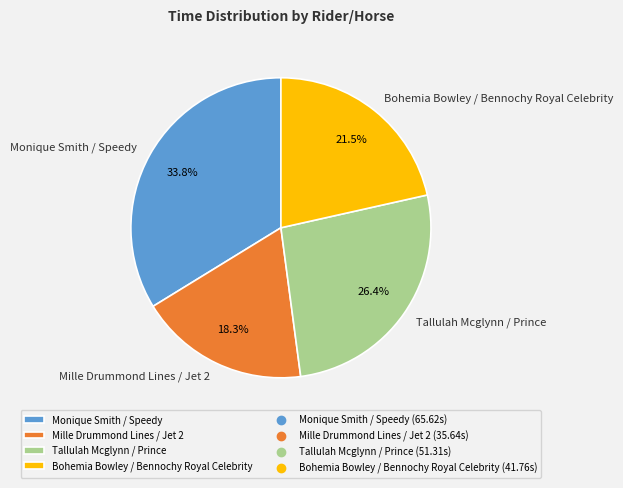

The Tallulah Mcglynn / Prince slice represents 18% of the pie. True or false?

False